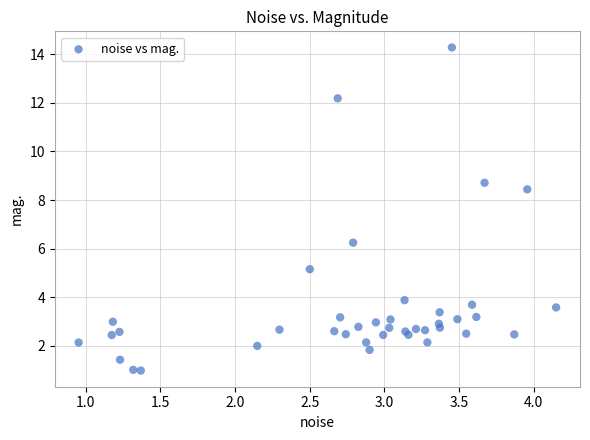

What Y value in the scatter plot is closest to 7?

6.2